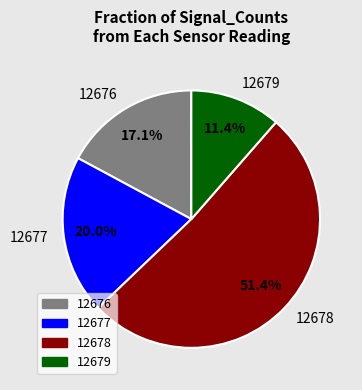

Rank the categories by value from highest to lowest.

12678, 12677, 12676, 12679